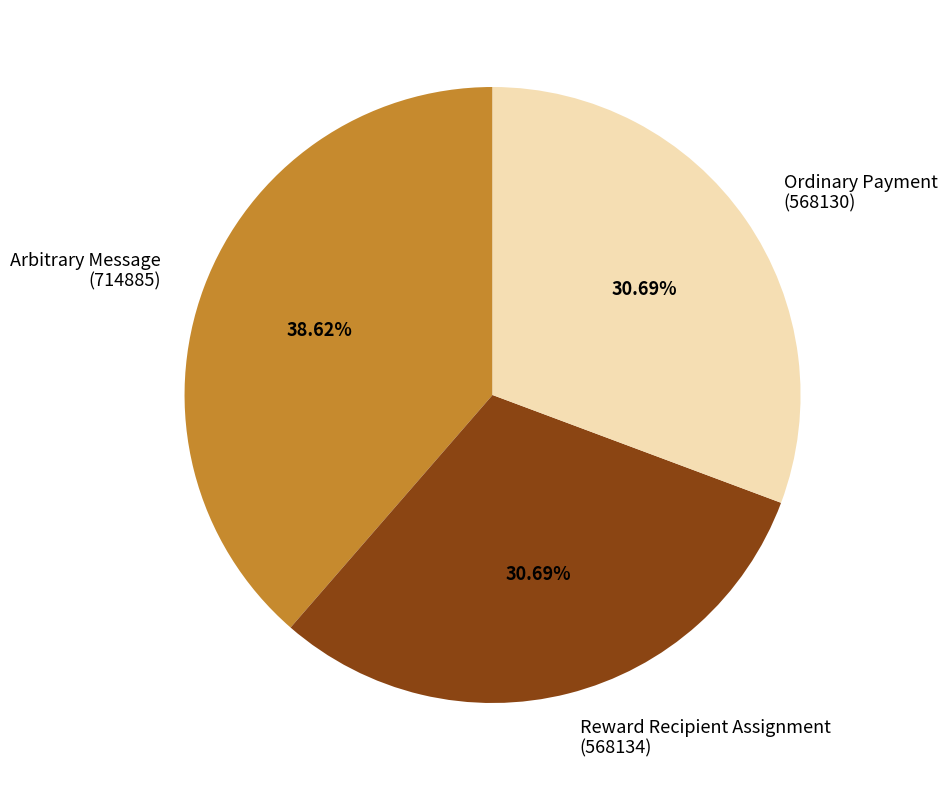

What is the ratio of the value at Ordinary Payment (568130) to the value at Reward Recipient Assignment (568134)?

1.0